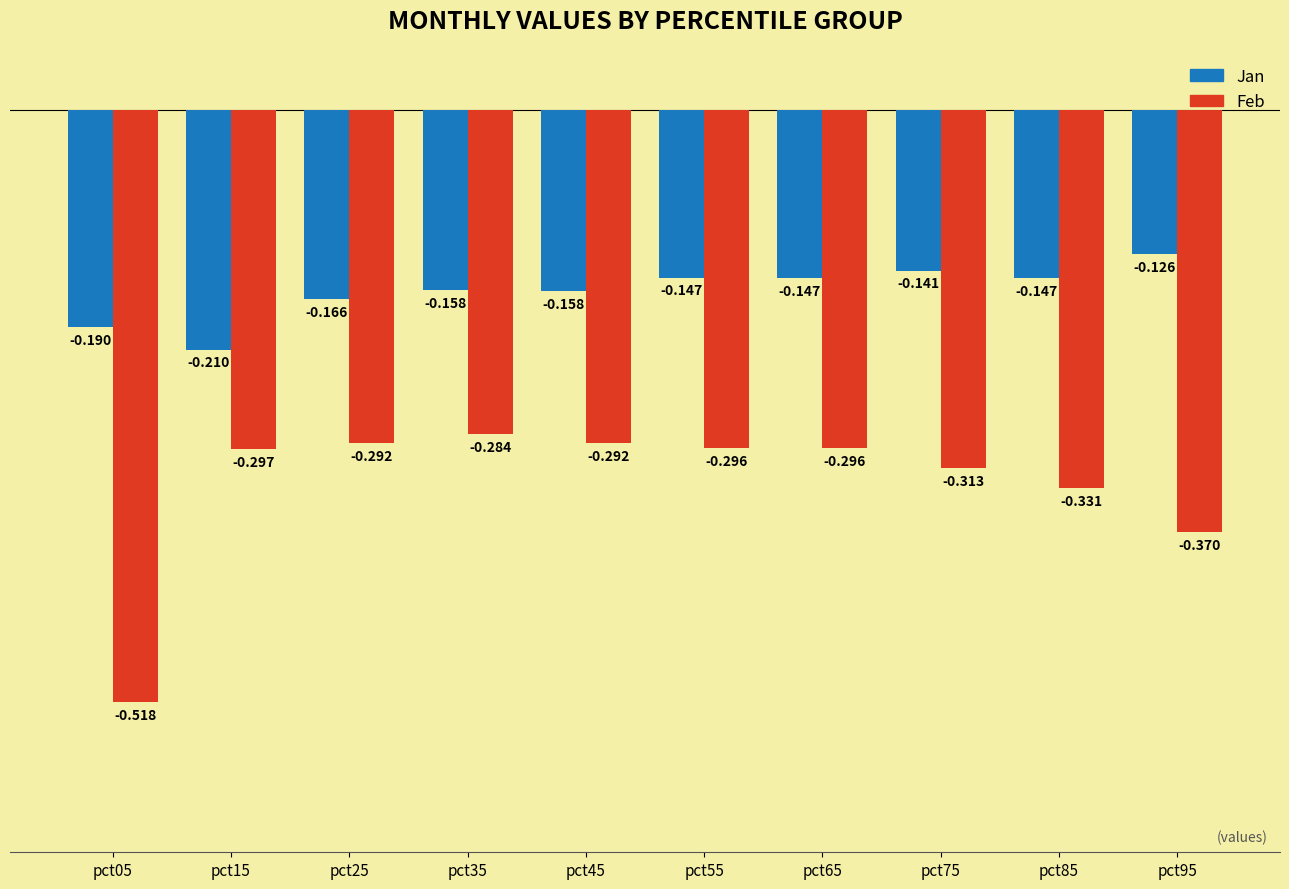

Which series has the largest range (max minus min)?

Feb